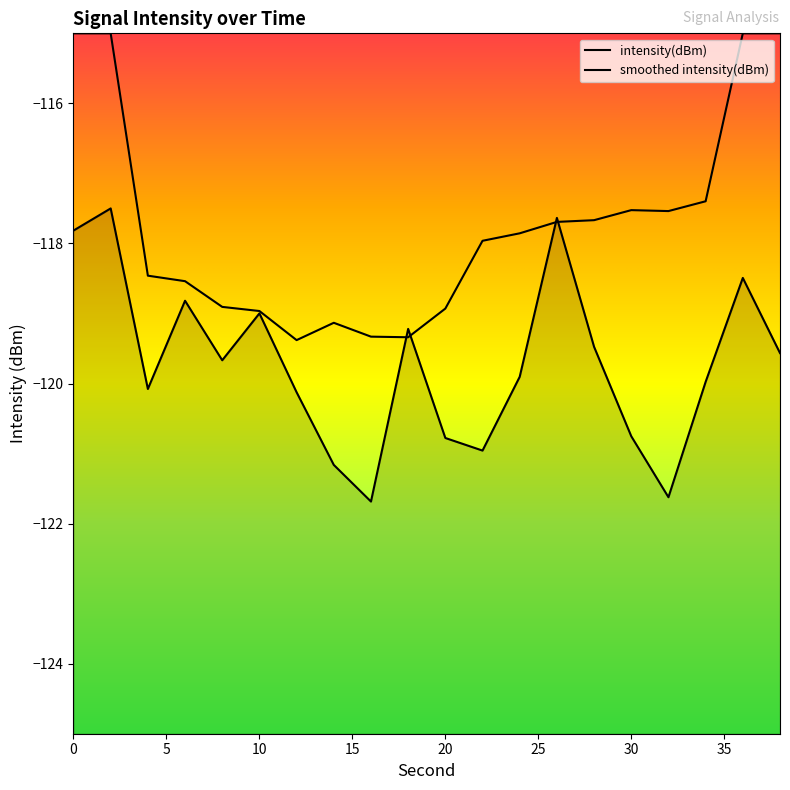

Which has a higher value, 38 or 28?

28